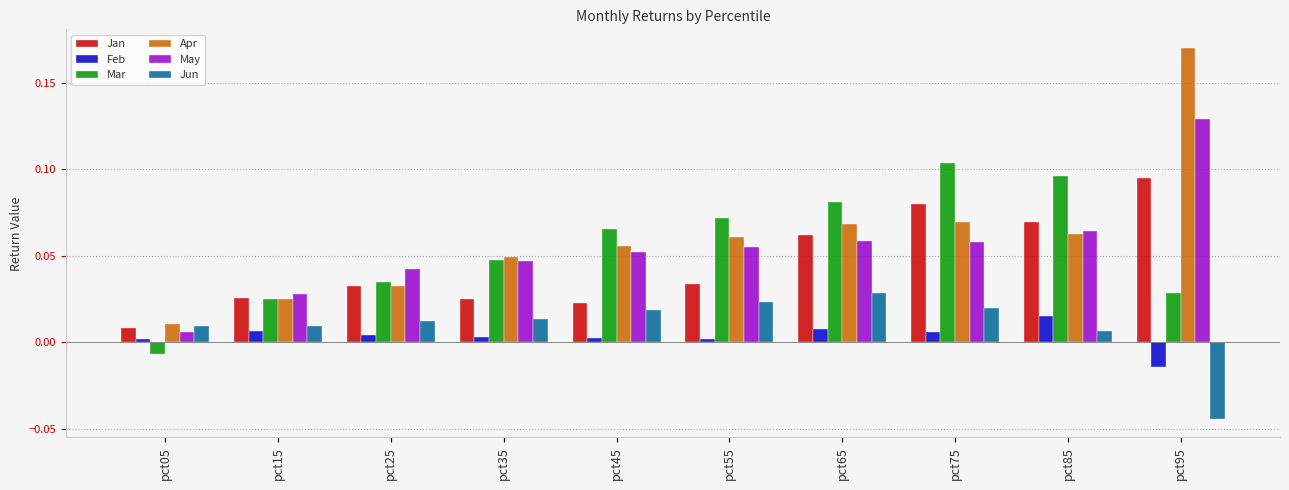

What are all the series names shown in the legend?

Jan, Feb, Mar, Apr, May, Jun